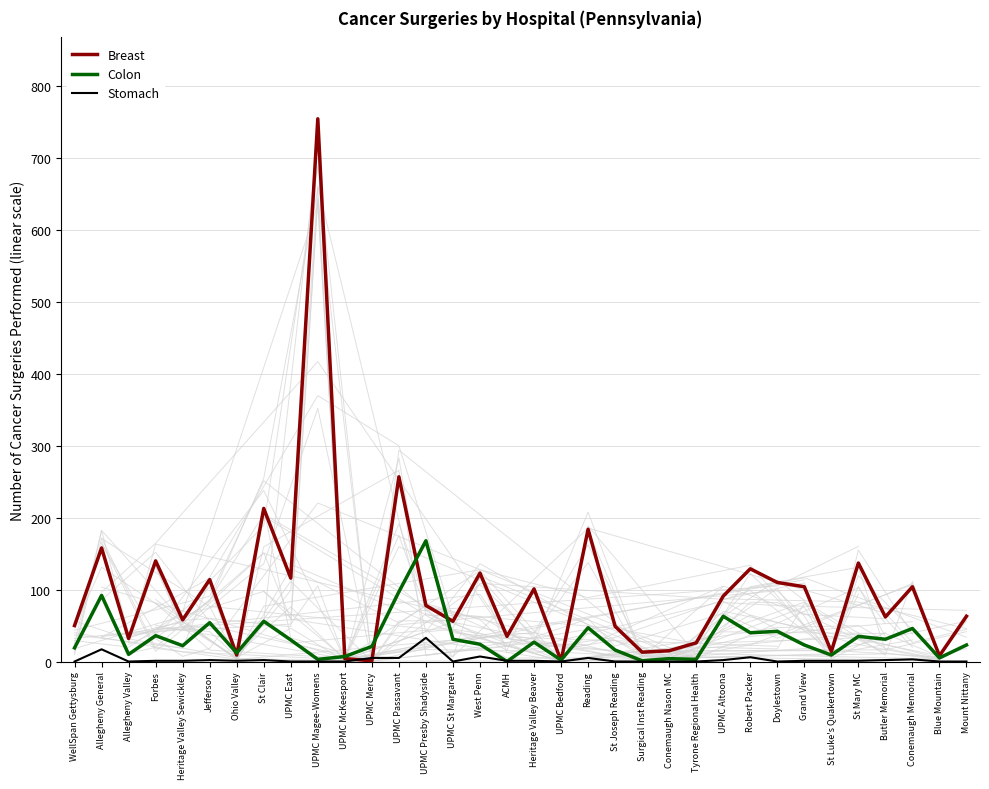

How many interior local peaks does the Stomach series have?

8